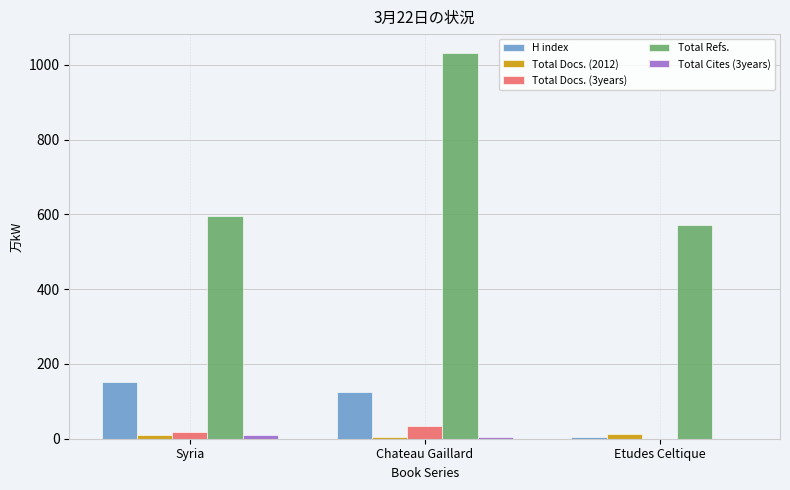

The value of Total Refs. at Chateau Gaillard is 1031. True or false?

True